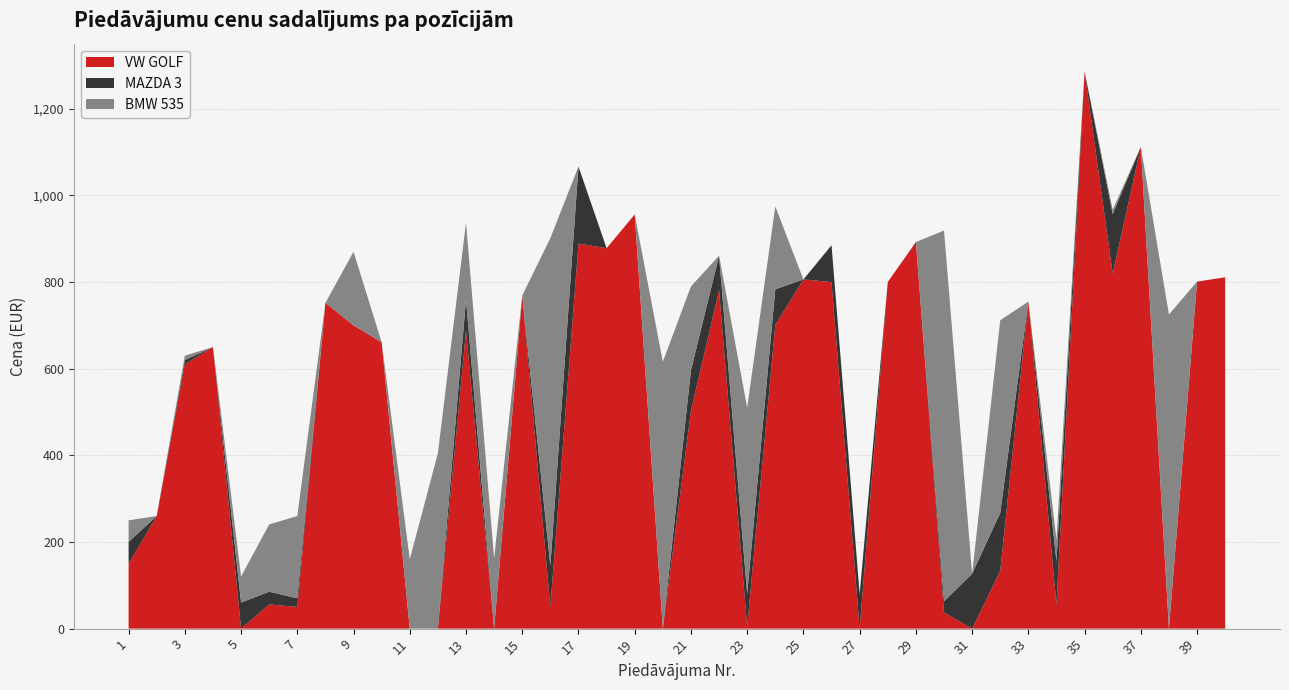

Reading right to left, transcribe all the data shown in this chart.

VW GOLF: 40=811.0	39=801.0	38=0.0	37=1112.0	36=819.0	35=1286.0	34=55.9	33=755.0	32=133.3	31=0.0	30=38.0	29=892.3	28=800.0	27=0.0	26=800.0	25=806.0	24=701.4	23=5.0	22=781.0	21=503.0	20=0.0	19=956.1	18=878.1	17=888.9	16=50.0	15=769.0	14=0.0	13=687.8	12=0.0	11=0.0	10=661.0	9=700.0	8=752.0	7=50.0	6=55.9	5=0.0	4=650.0	3=610.0	2=260.0	1=150.0
MAZDA 3: 40=0.0	39=0.0	38=0.0	37=0.0	36=138.0	35=0.0	34=100.0	33=0.0	32=133.8	31=126.6	30=25.0	29=0.0	28=0.0	27=80.0	26=85.0	25=0.0	24=81.9	23=75.0	22=80.0	21=93.1	20=0.0	19=0.0	18=0.0	17=177.8	16=95.5	15=0.0	14=0.0	13=72.0	12=0.0	11=0.0	10=0.0	9=0.0	8=0.0	7=20.0	6=29.3	5=60.1	4=0.0	3=10.0	2=0.0	1=50.0
BMW 535: 40=0.0	39=0.0	38=725.2	37=0.0	36=10.0	35=0.0	34=50.1	33=0.0	32=444.8	31=0.0	30=856.0	29=0.0	28=0.0	27=0.0	26=0.0	25=0.0	24=191.3	23=430.0	22=0.0	21=193.8	20=616.0	19=0.0	18=0.0	17=0.0	16=756.0	15=0.0	14=162.2	13=177.8	12=405.0	11=160.0	10=0.0	9=170.0	8=0.0	7=190.0	6=155.4	5=60.1	4=0.0	3=10.0	2=0.0	1=50.0